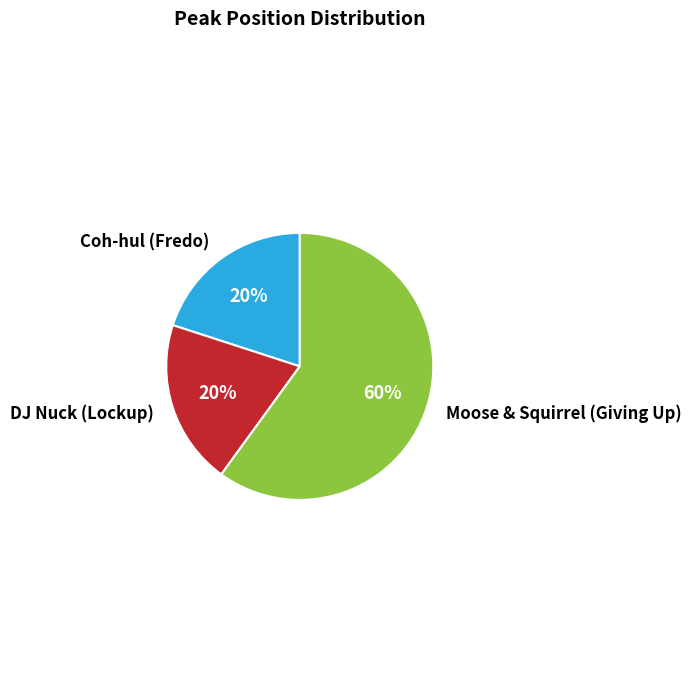

Is it true that Moose & Squirrel (Giving Up) is 60% of the pie?

True